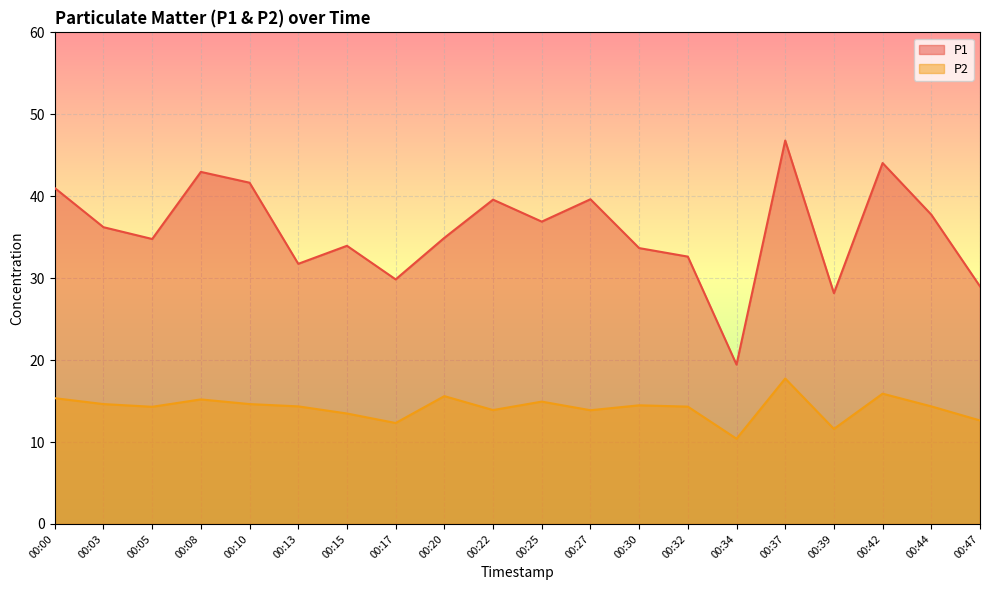

How many values in the P1 series exceed 36?

10